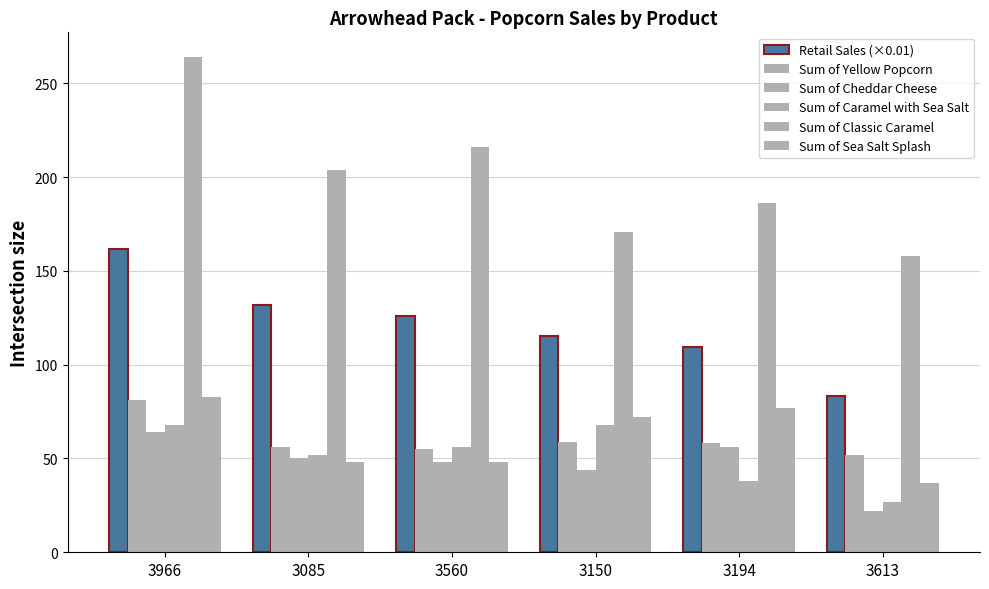

What is the spread (max minus min) of values at 3613?

136.0